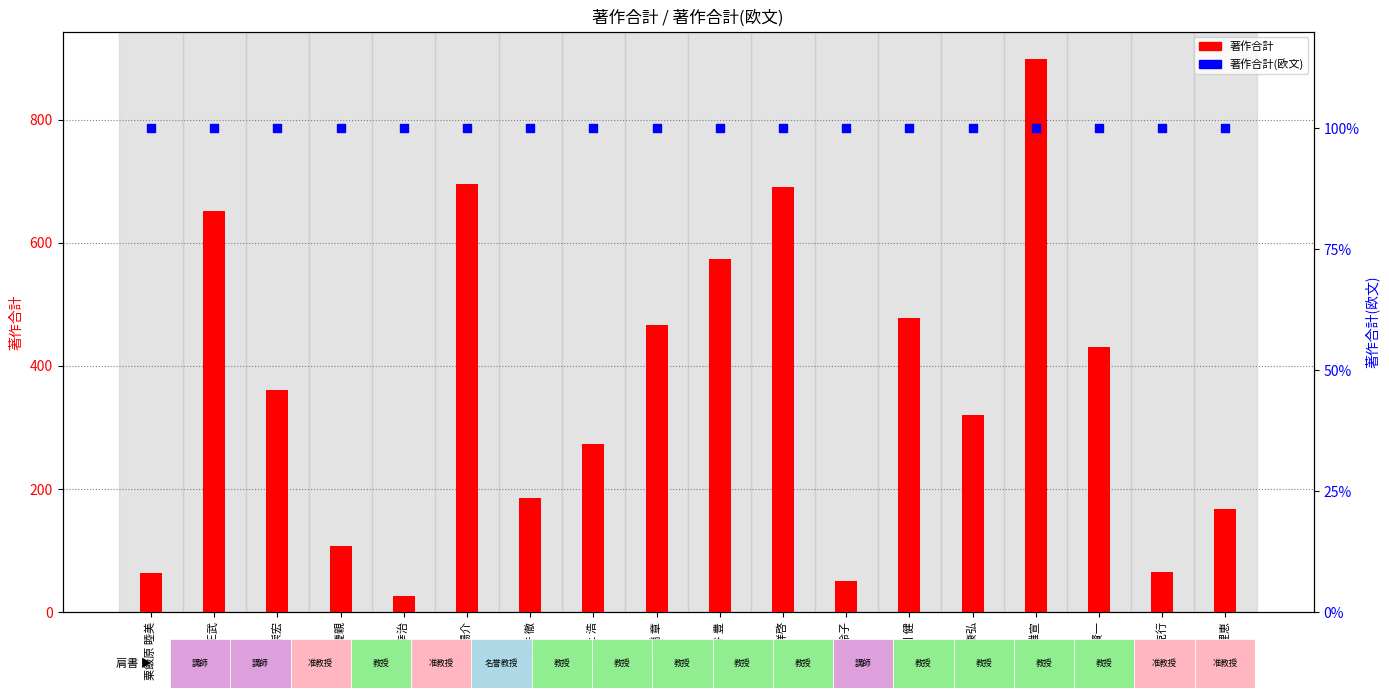

At how many categories does at least one series exceed 166?

13